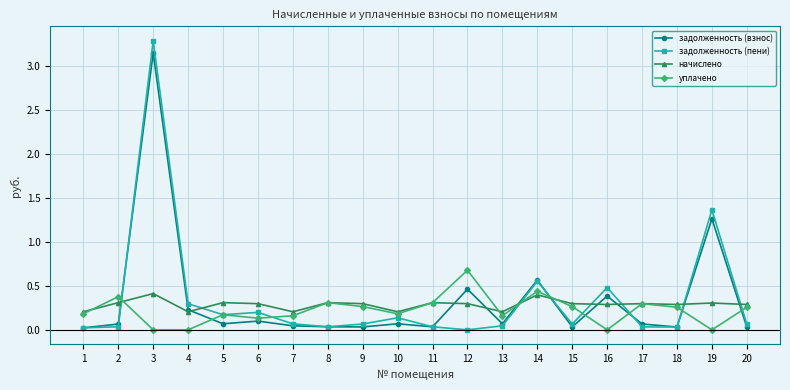

How many series are shown in this chart?

4